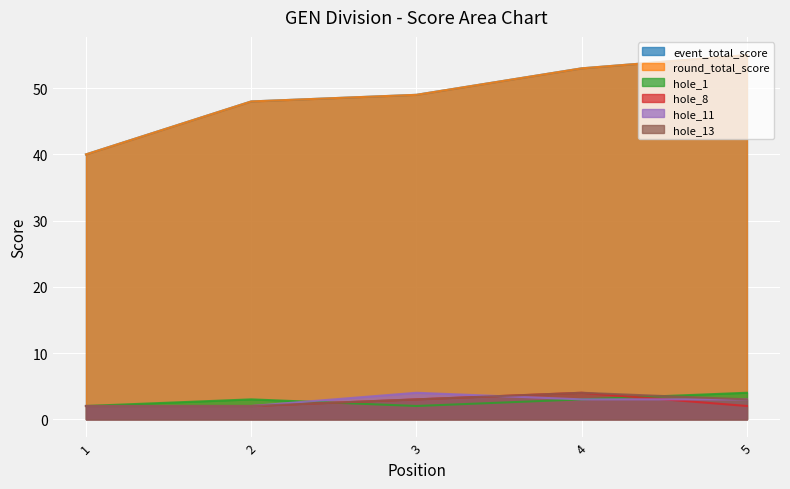

At how many categories does at least one series exceed 6?

5